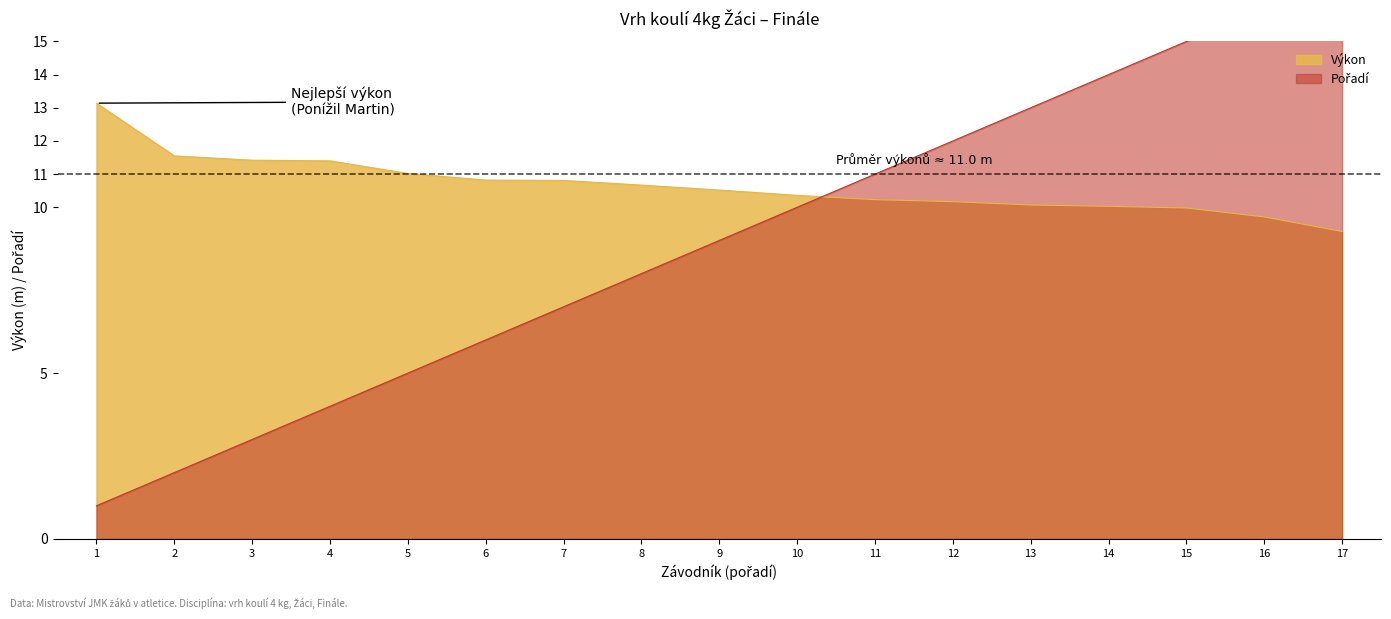

What is the value of the Výkon point at the 1st from the left?

13.1